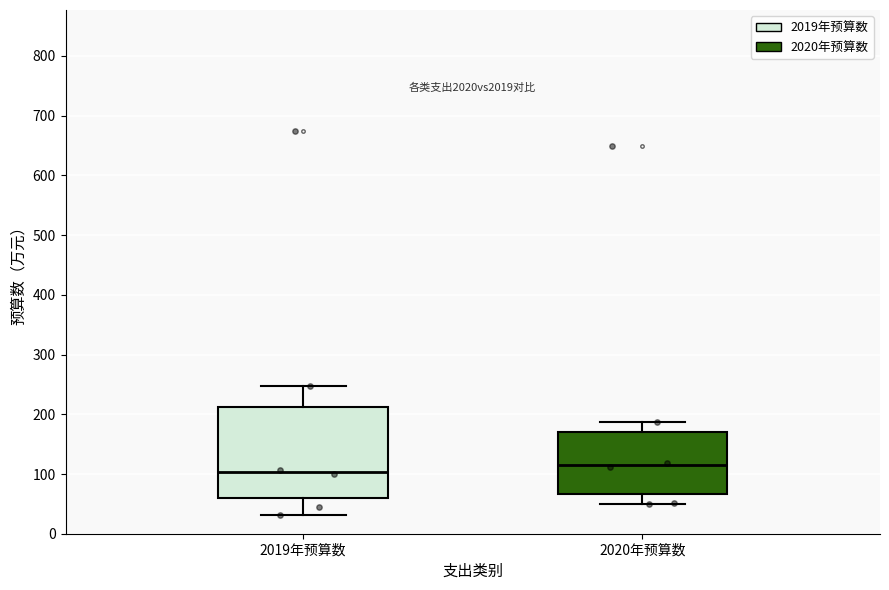

Reading left to right, read every box against the y-axis: the position of its median line, the range the box covers, and the ends of its whiskers. The values are not printed on the chart, so give them approximately, as read against the axis.

2019年预算数: median 100, box 60 to 210, whiskers 30 to 250
2020年预算数: median 110, box 70 to 170, whiskers 50 to 190